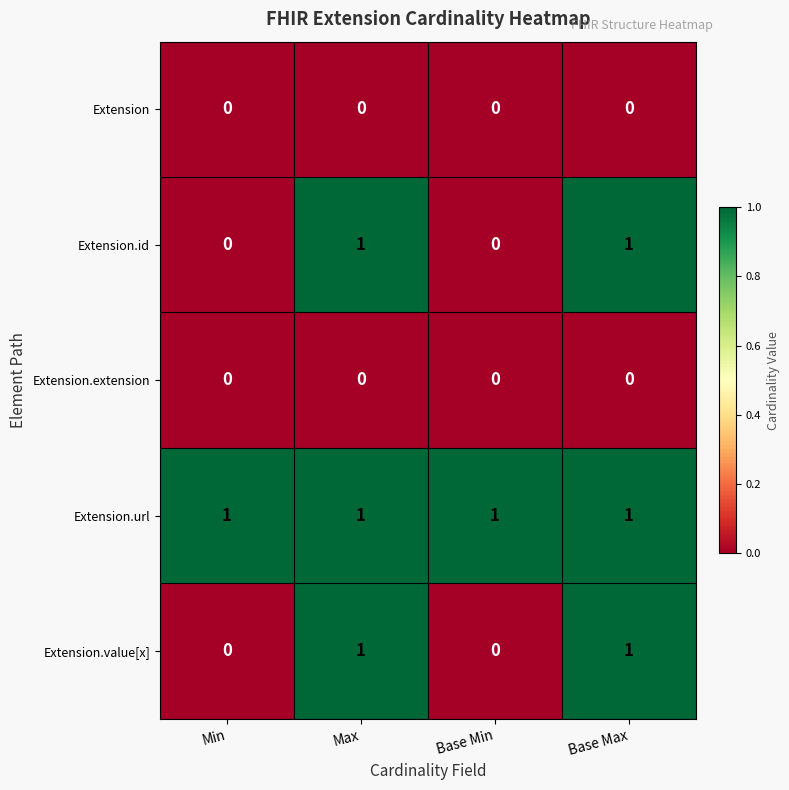

The value of Extension at Base Max is 0. True or false?

True